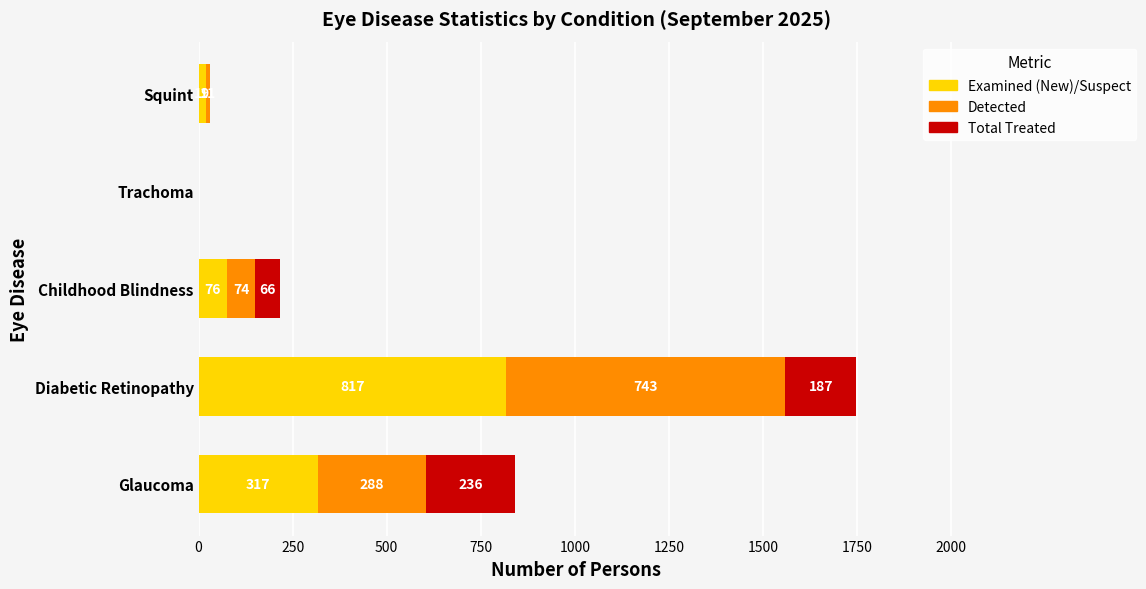

At which category is the sum across all series the highest?

Diabetic Retinopathy